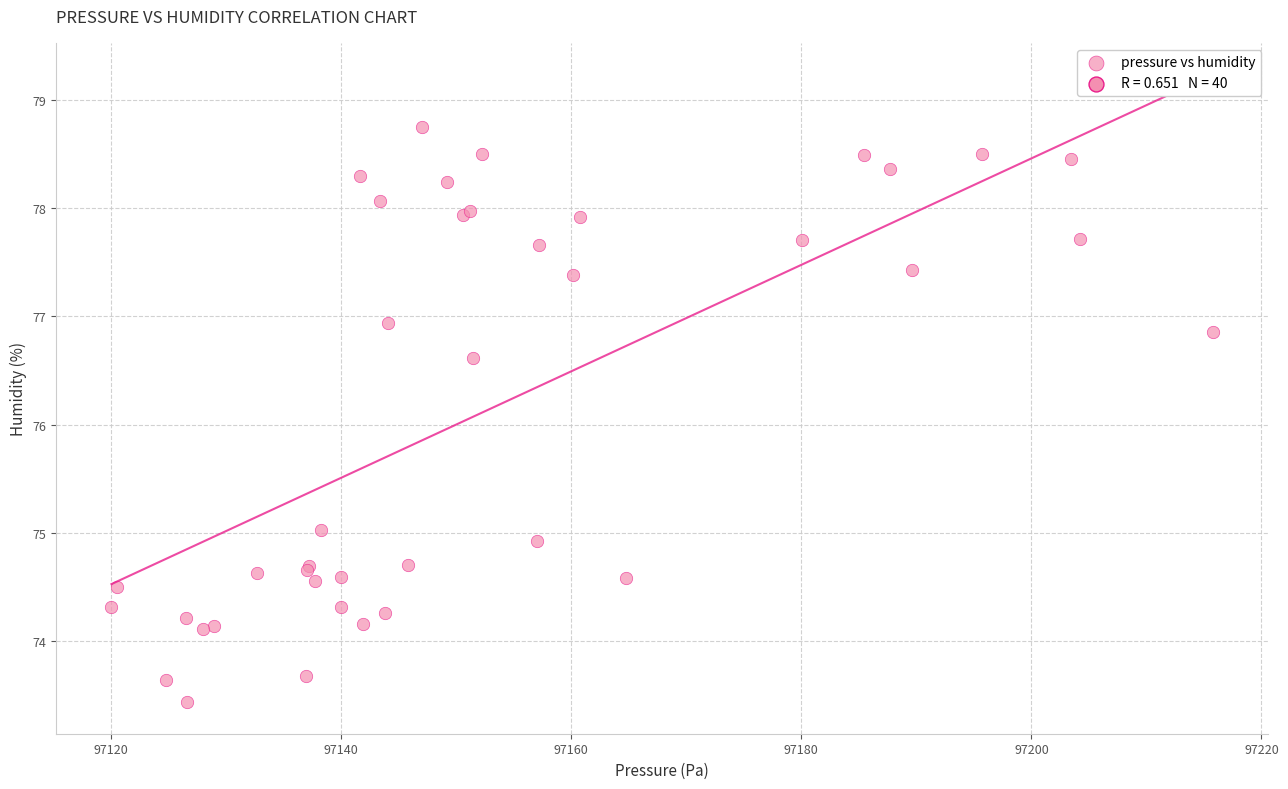

What Y value in the scatter plot is closest to 76?

76.6